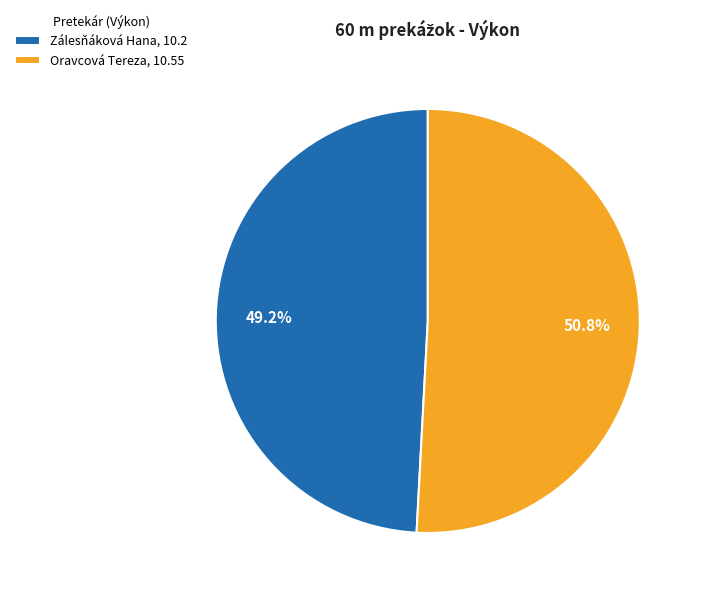

The Oravcová Tereza slice represents 51% of the pie. True or false?

True